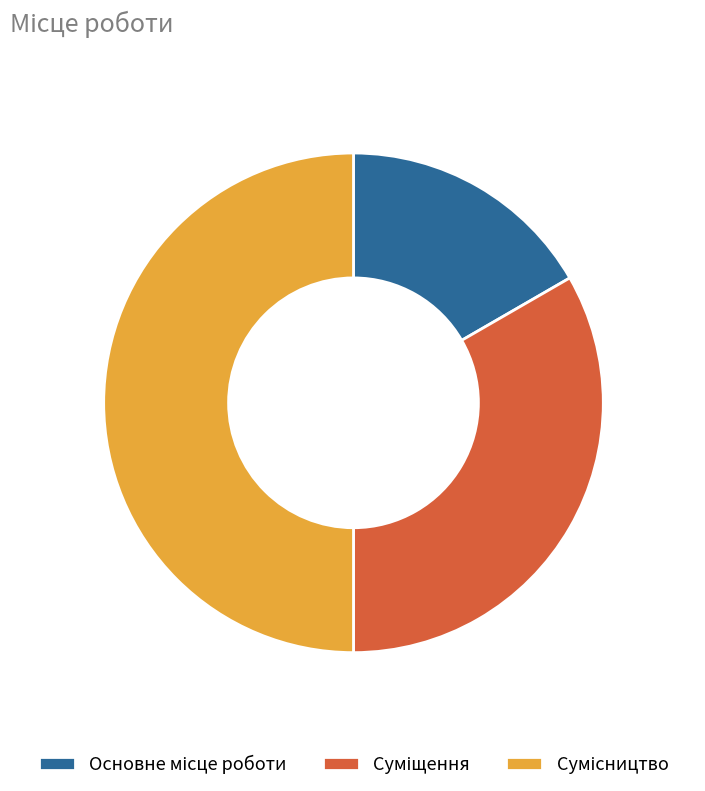

To the nearest percent, what portion does Сумісництво represent?

50%